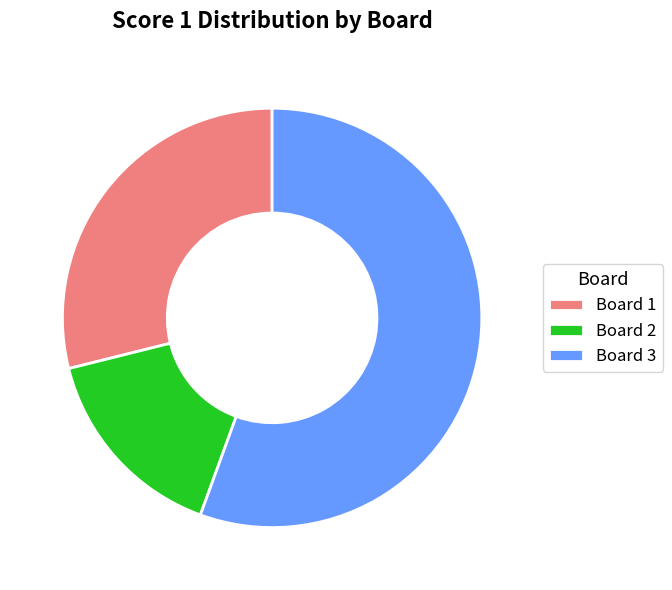

Between Board 2 and Board 1, which is larger?

Board 1